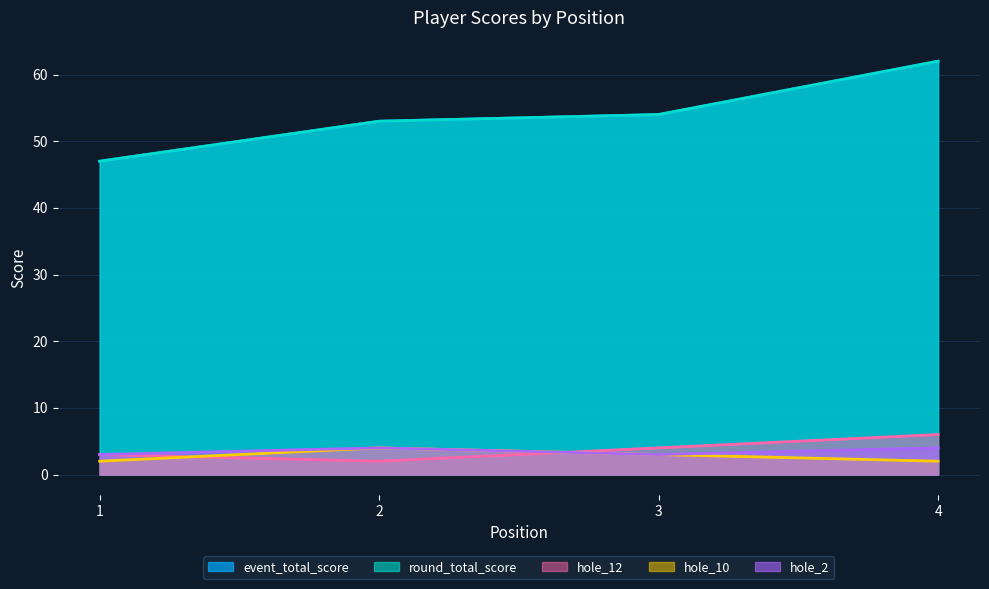

The value of event_total_score at 4 is 110. True or false?

False